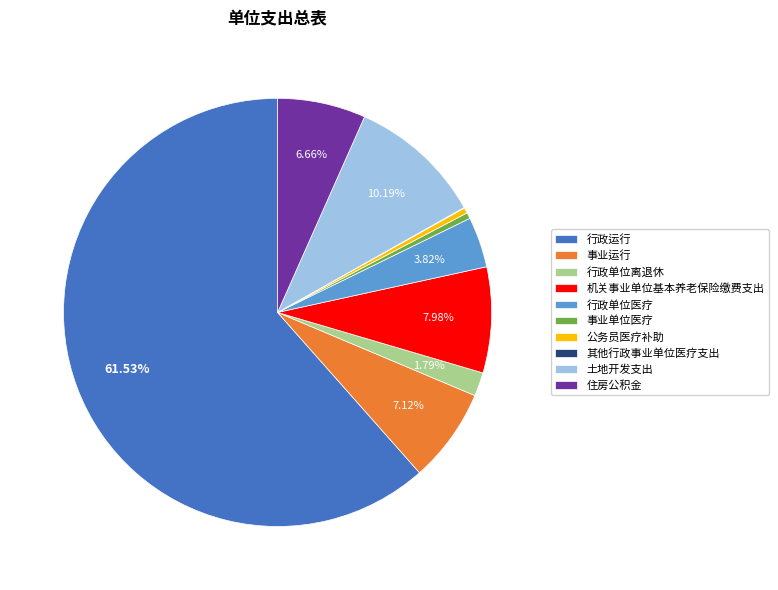

To the nearest percent, what is the combined percentage of 事业单位医疗 and 行政单位离退休?

2%